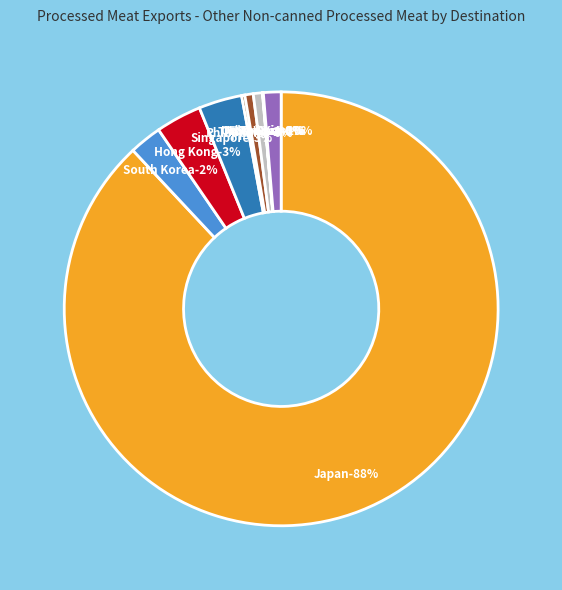

Which has a higher value, Philippines or Hong Kong?

Hong Kong